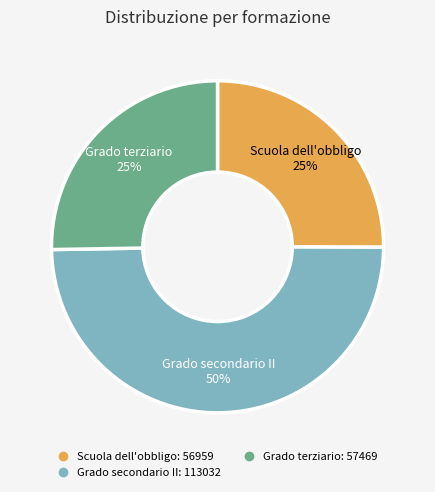

Which slice is the largest?

Grado secondario II